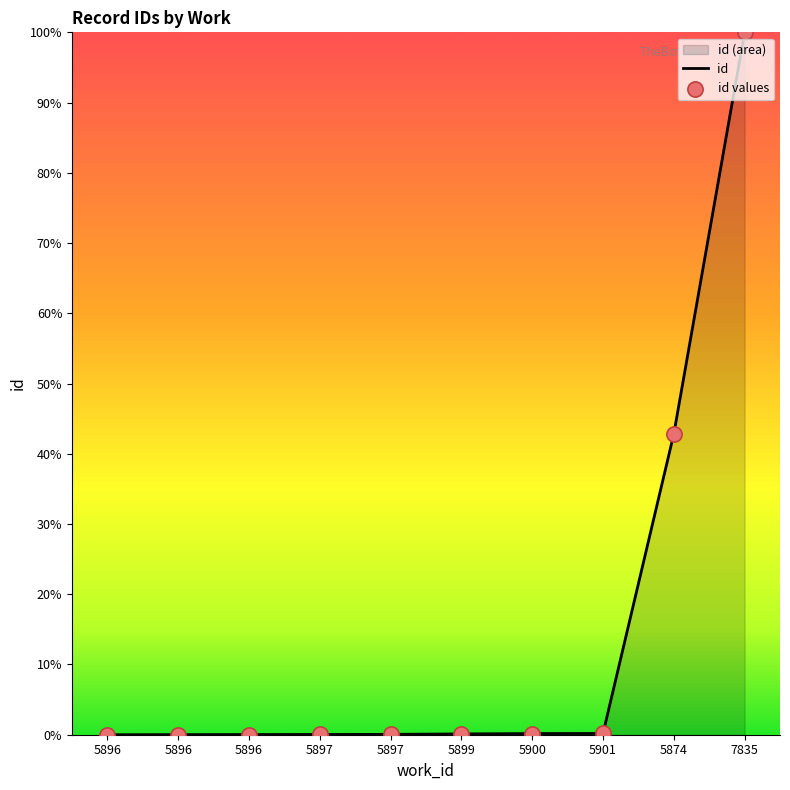

How many lines are shown in the chart?

1